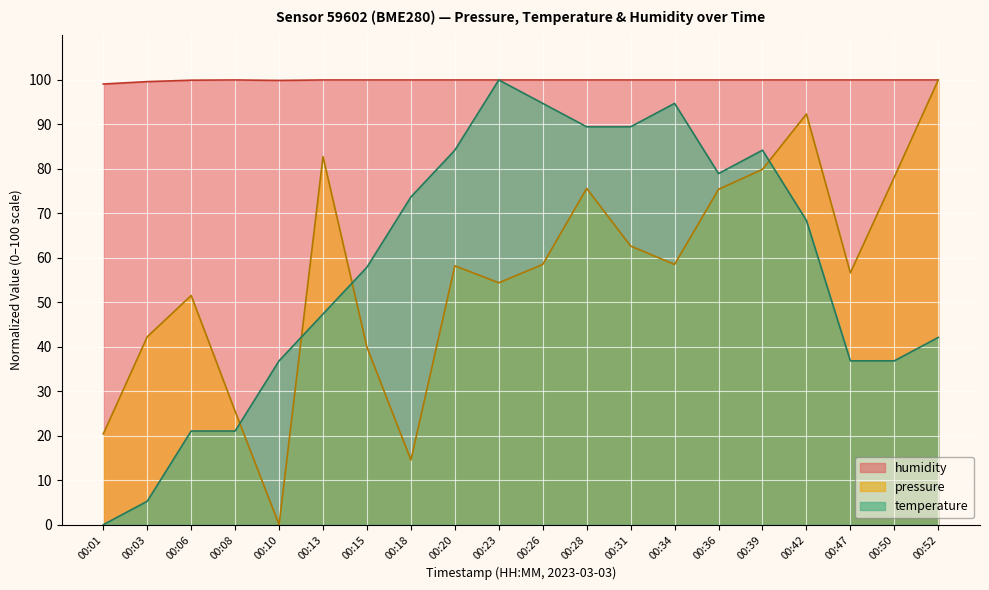

How many data points does each series have?

20